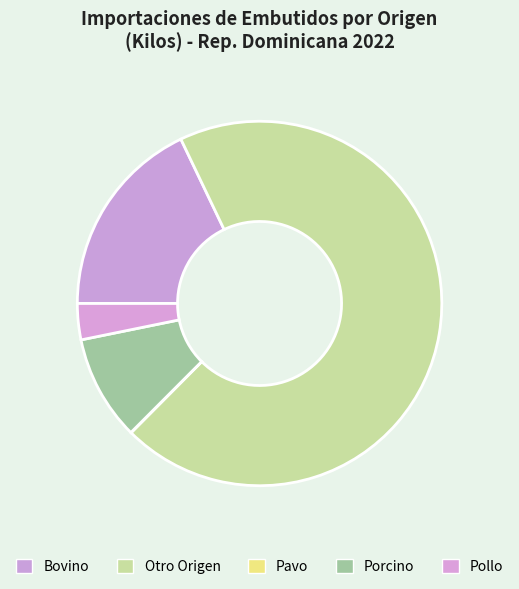

To the nearest percent, what is the average slice percentage?

20%